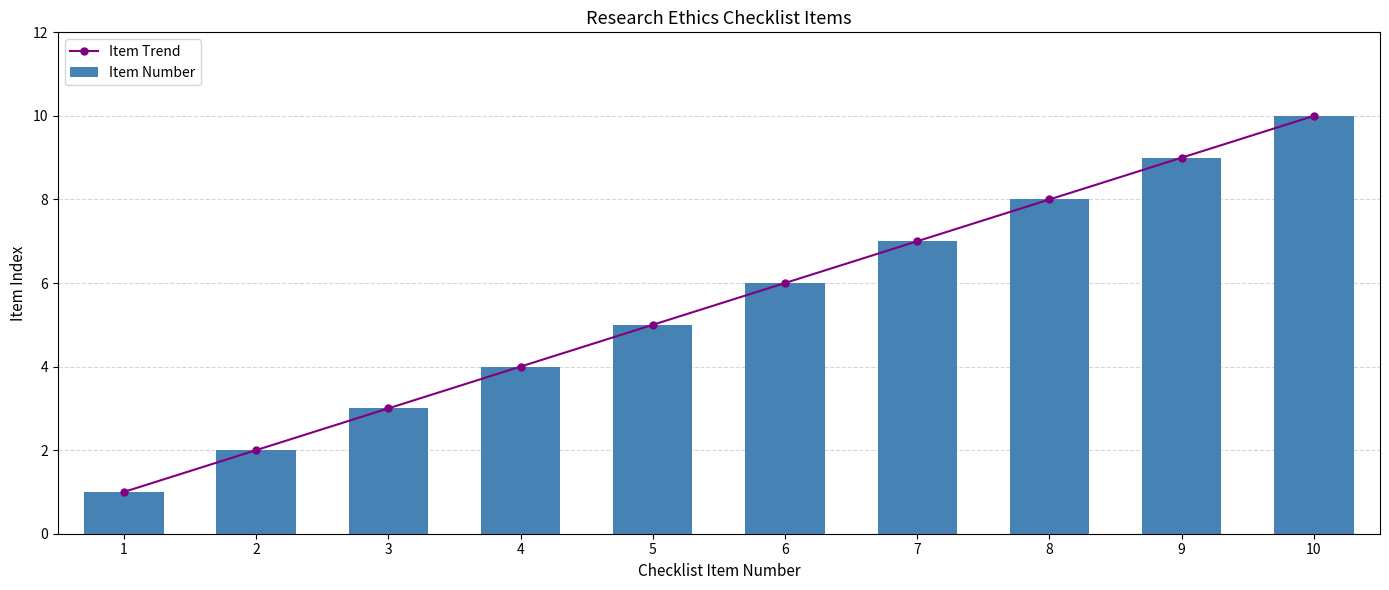

How many groups of bars are there?

10